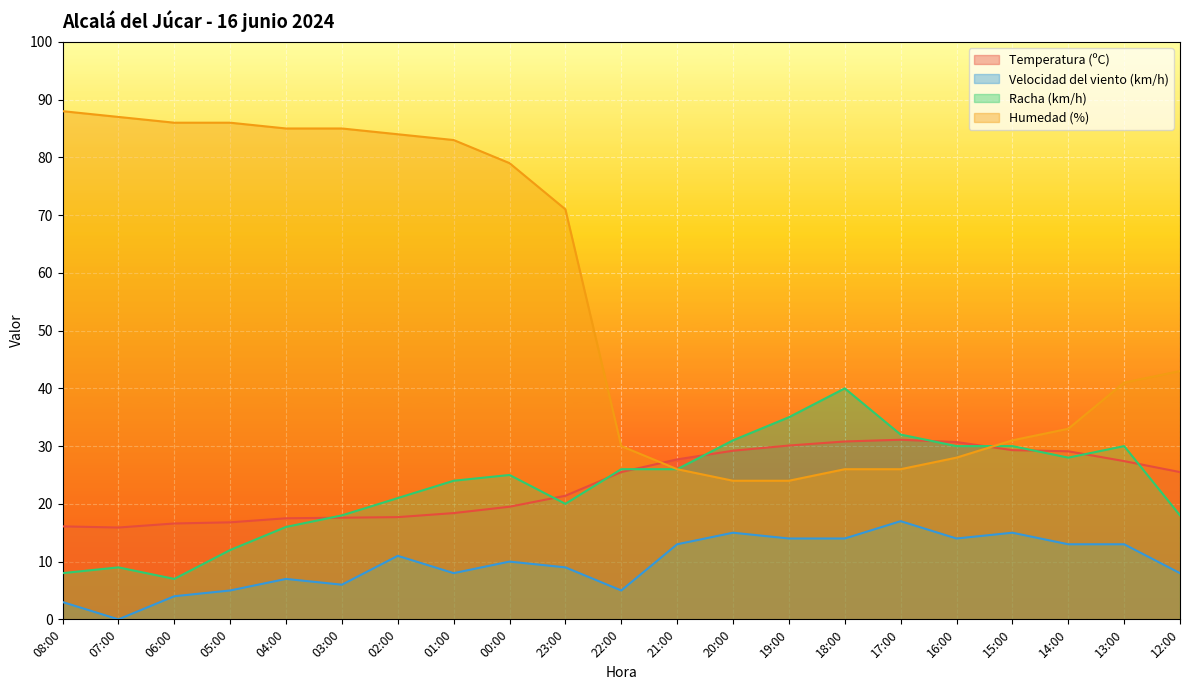

At how many categories does at least one series exceed 6?

21